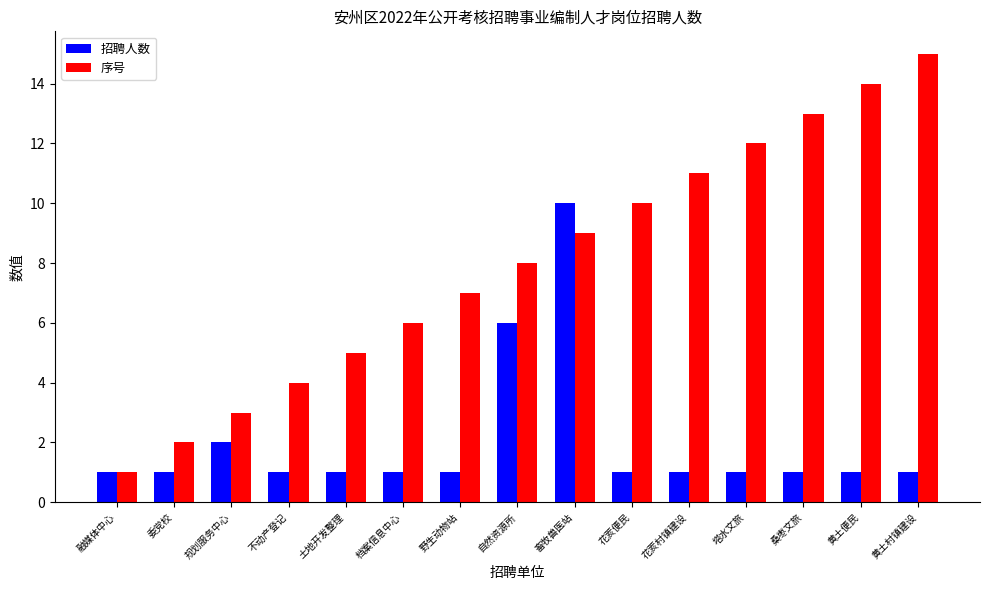

At 畜牧兽医站, list the series in order from smallest to largest.

序号, 招聘人数